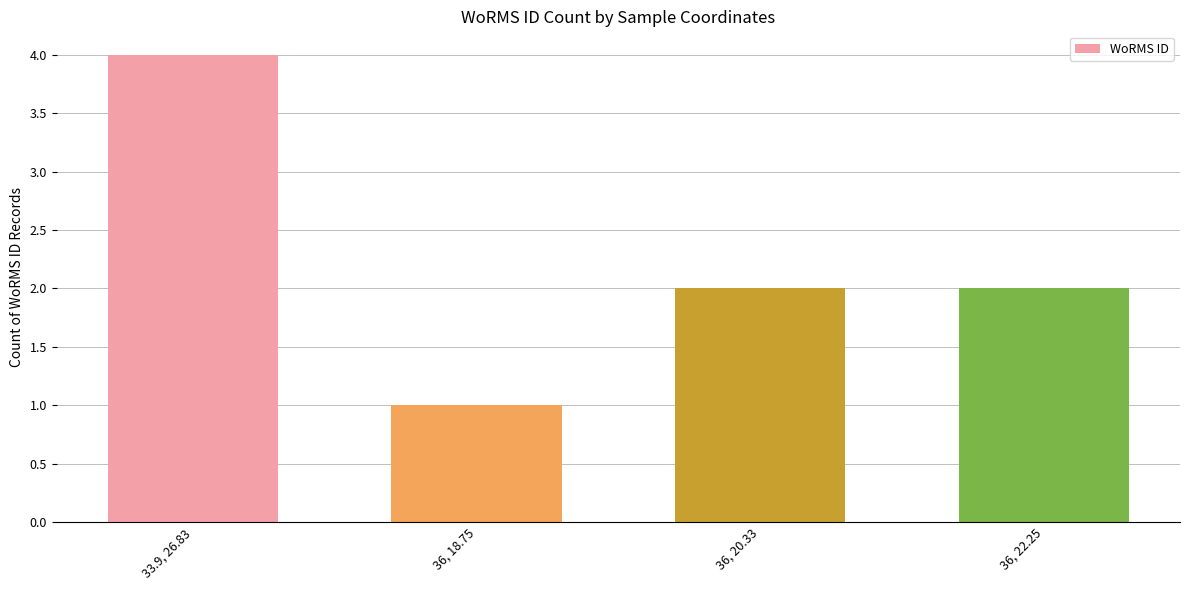

What is the maximum value shown in the chart?

4